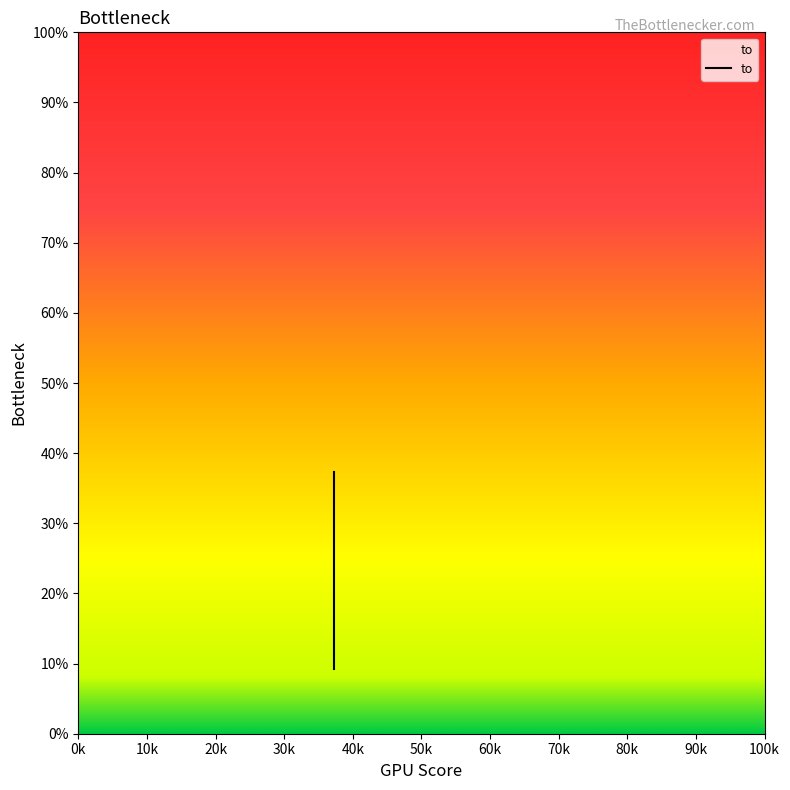

At which category does the chart reach its minimum across all series?

37317